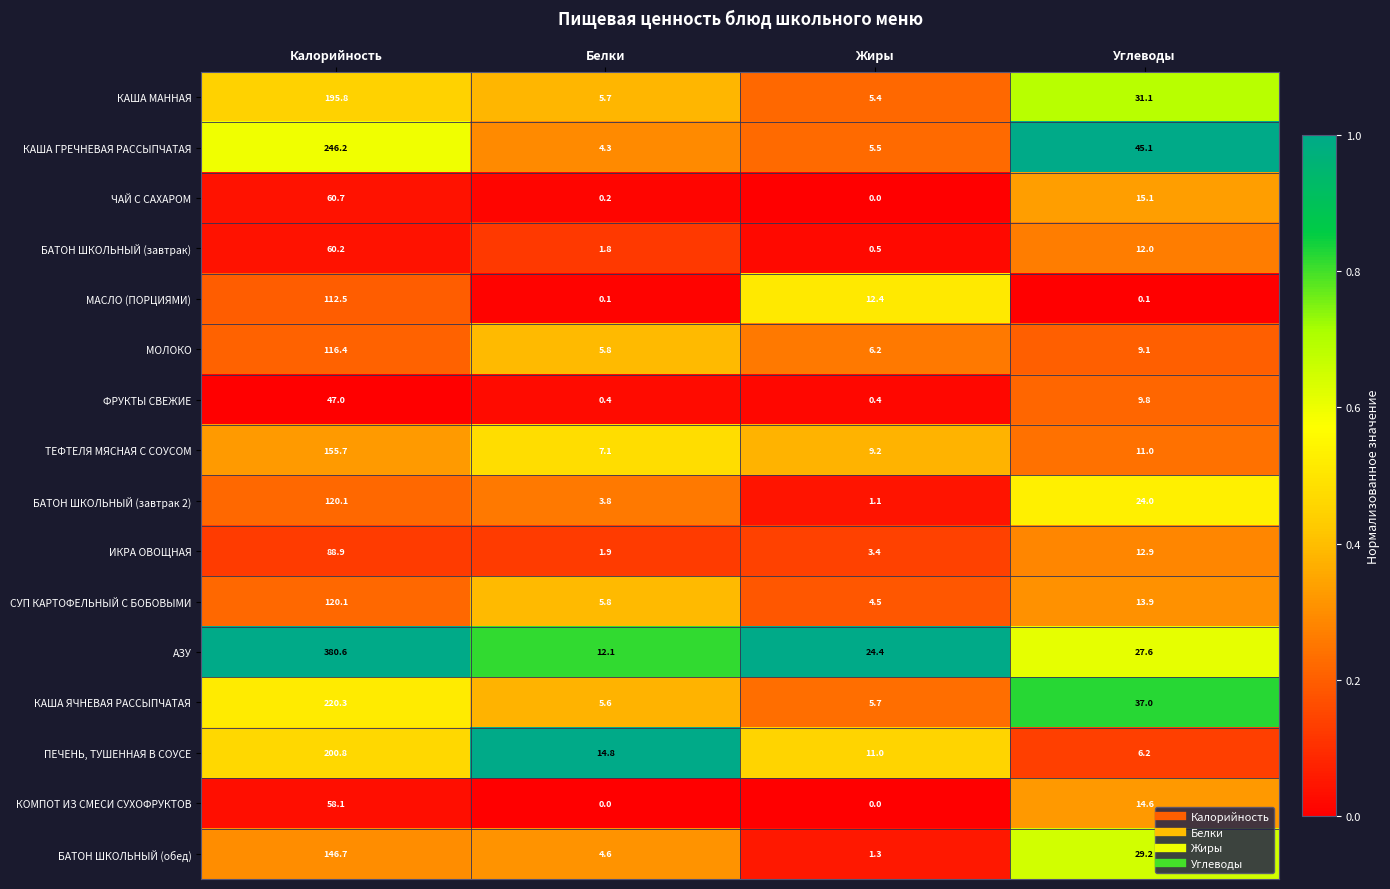

What is the spread (max minus min) of values at Углеводы?

45.0